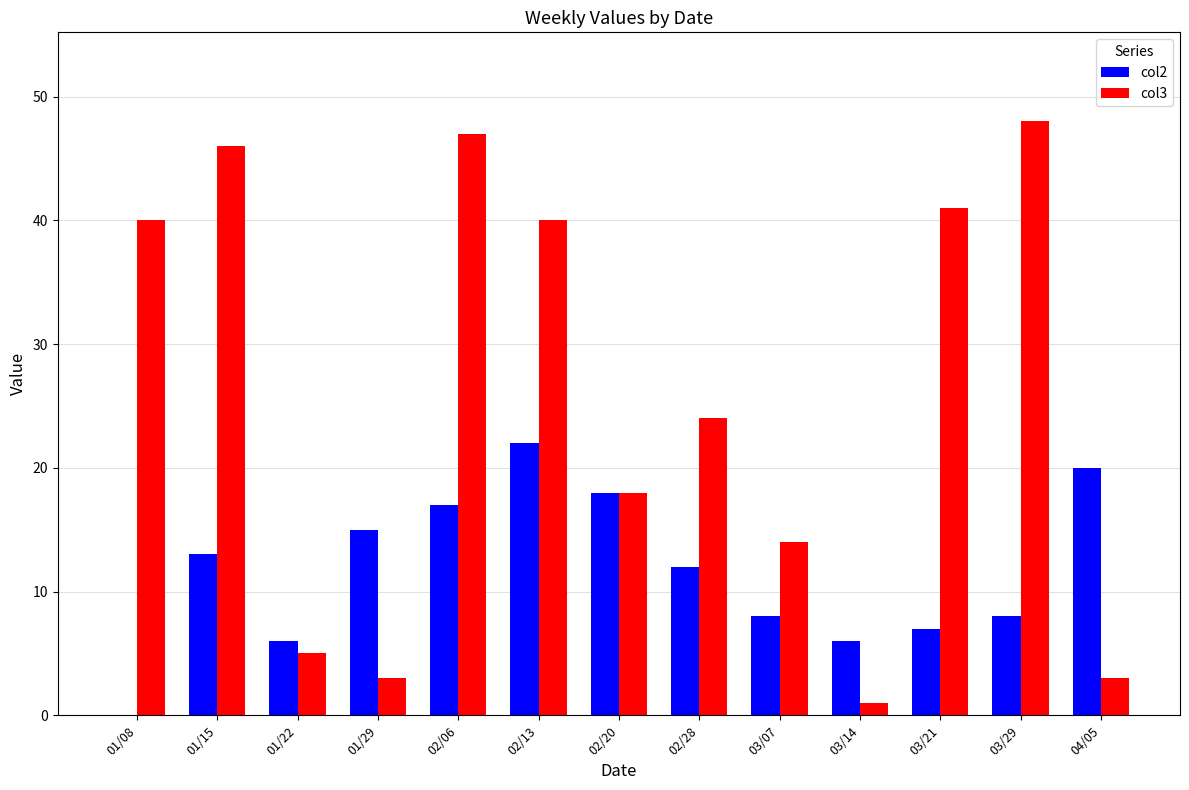

Which category has the highest value across all series?

03/29